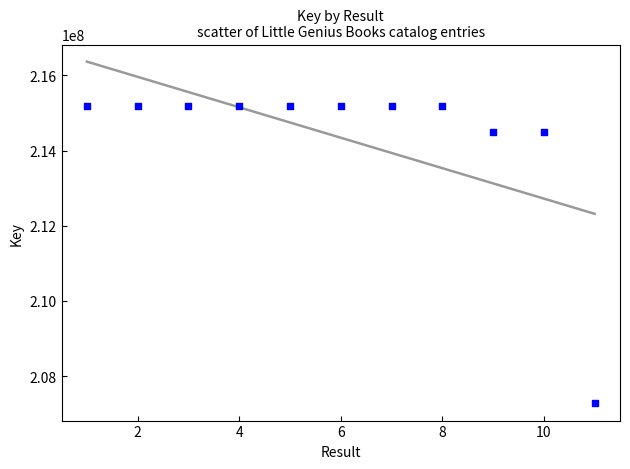

What is the range of X values (max minus min)?

10